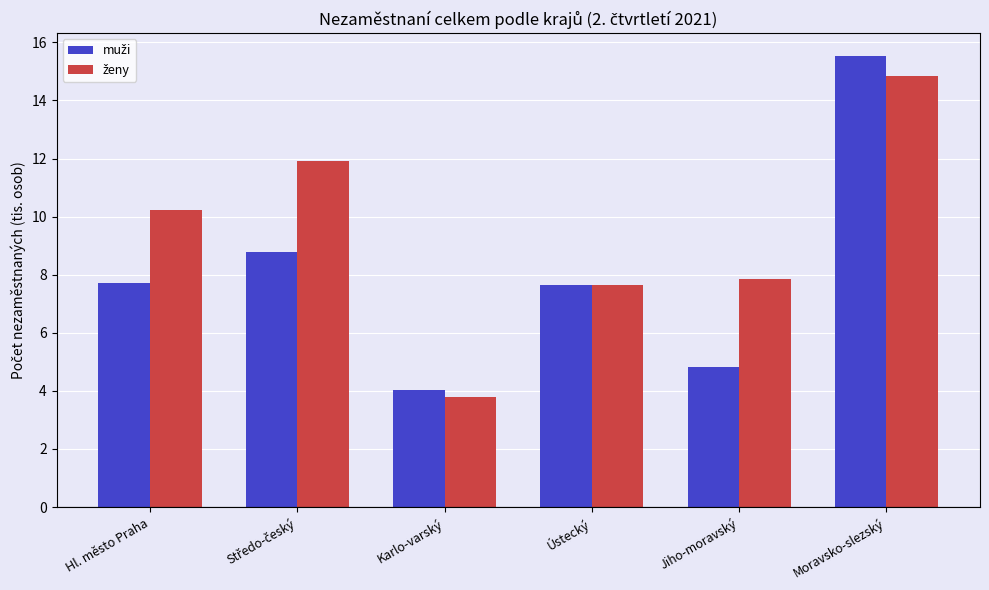

How many groups of bars are there?

6